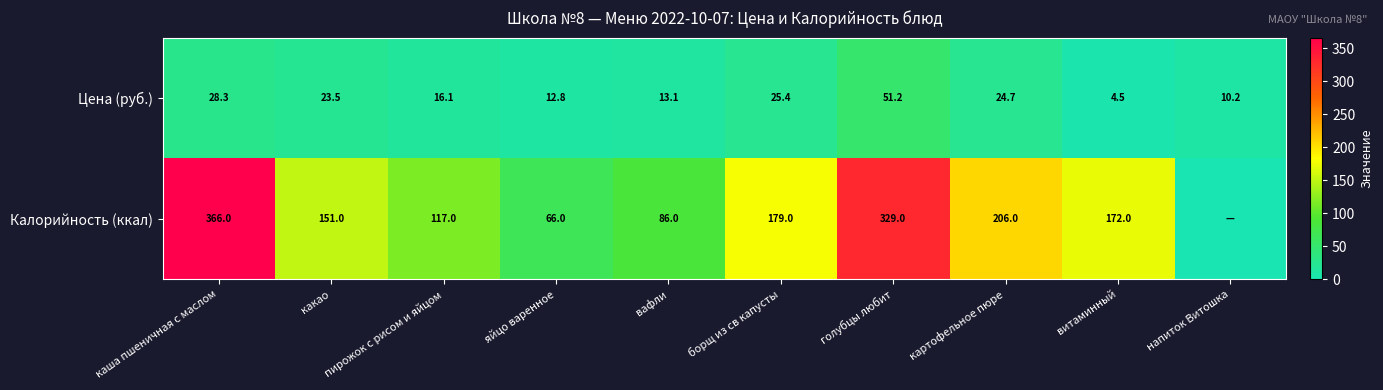

What value does the Цена (руб.) series have at пирожок с рисом и яйцом?

16.1